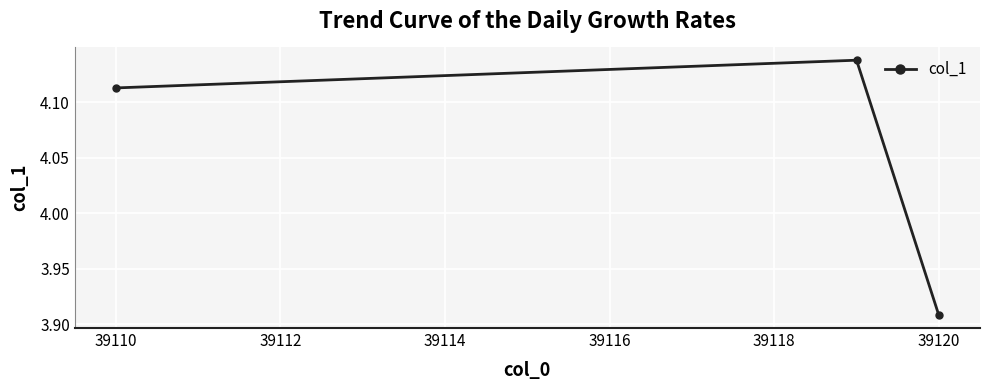

What is the sum of all values?

12.2